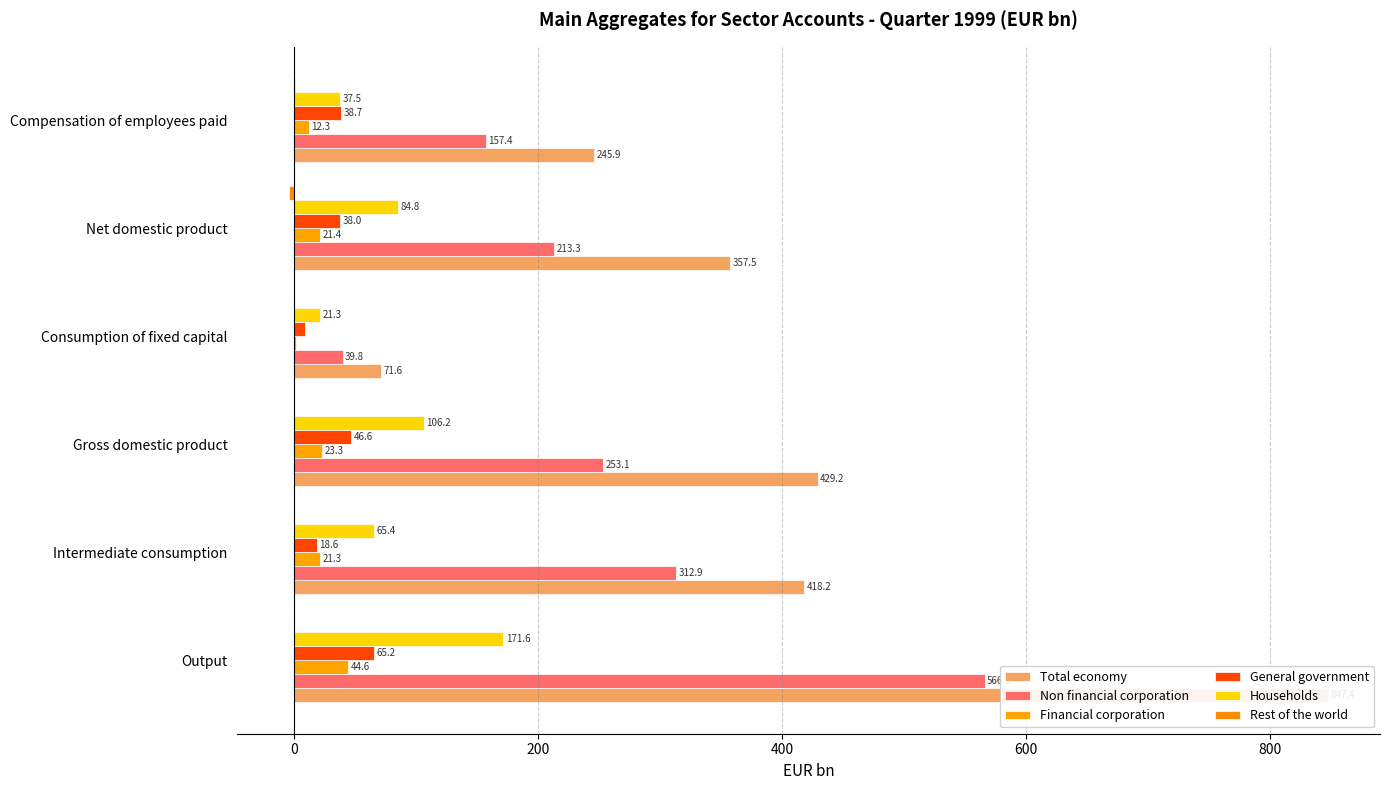

At Net domestic product, list the series in order from smallest to largest.

Rest of the world, Financial corporation, General government, Households, Non financial corporation, Total economy